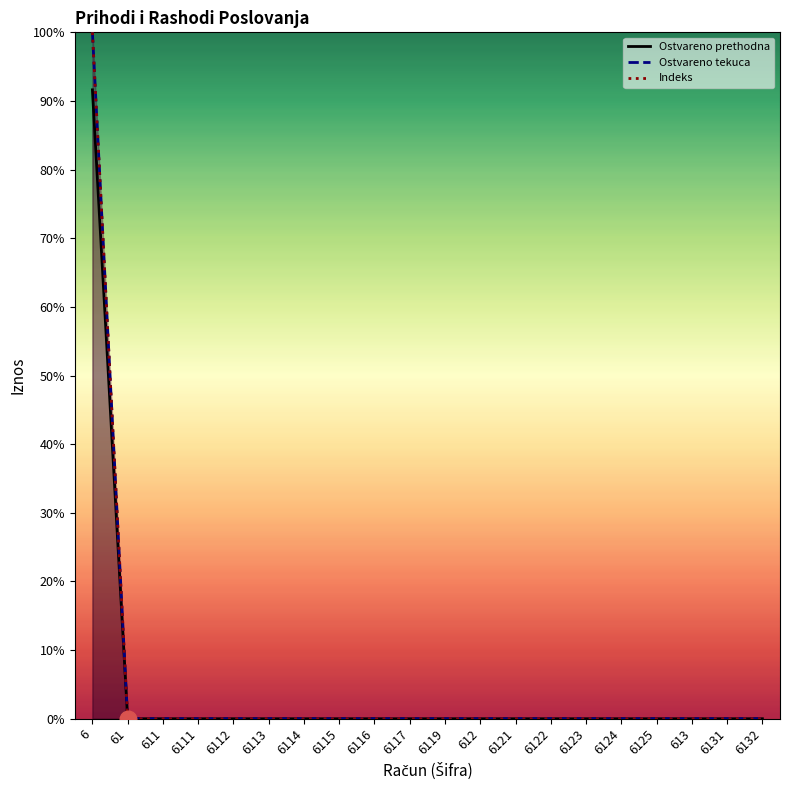

Which series has the largest total across all categories?

Ostvareno tekuca